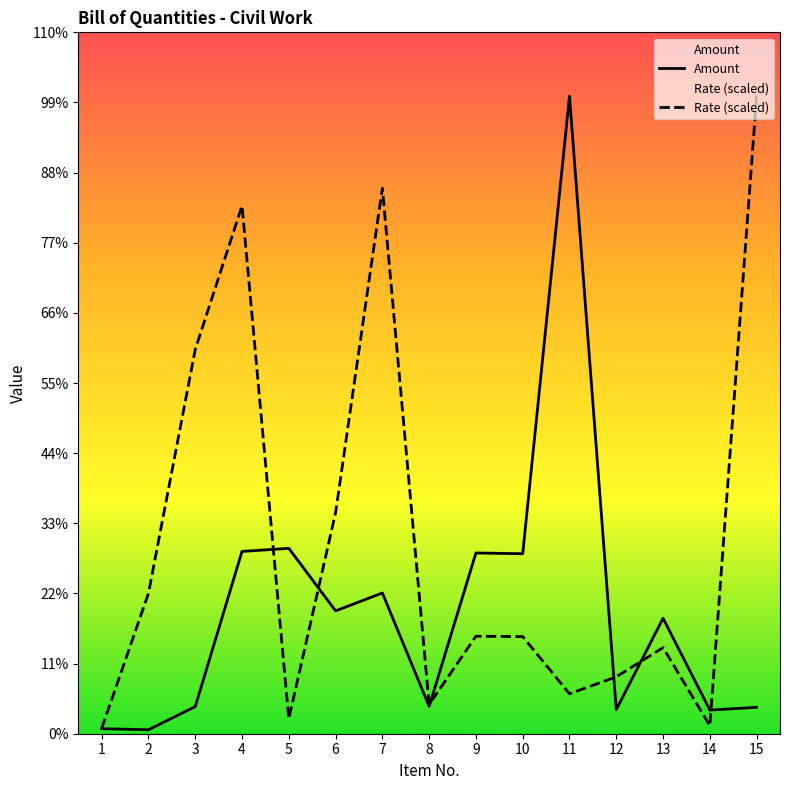

Which label corresponds to the largest value in the chart?

11